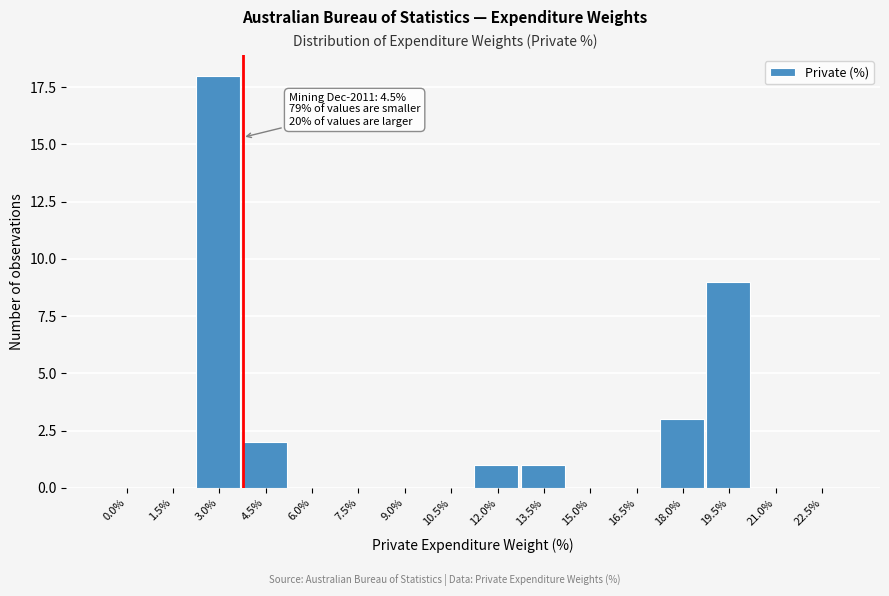

Reading left to right, extract all data points from this chart.

0.0%=0	1.5%=0	3.0%=18	4.5%=2	6.0%=0	7.5%=0	9.0%=0	10.5%=0	12.0%=1	13.5%=1	15.0%=0	16.5%=0	18.0%=3	19.5%=9	21.0%=0	22.5%=0